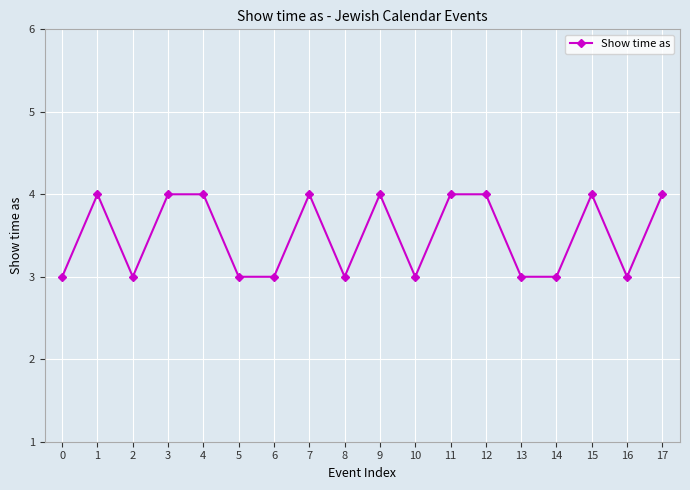

Reading left to right, what are all the values shown in this chart?

0=3	1=4	2=3	3=4	4=4	5=3	6=3	7=4	8=3	9=4	10=3	11=4	12=4	13=3	14=3	15=4	16=3	17=4